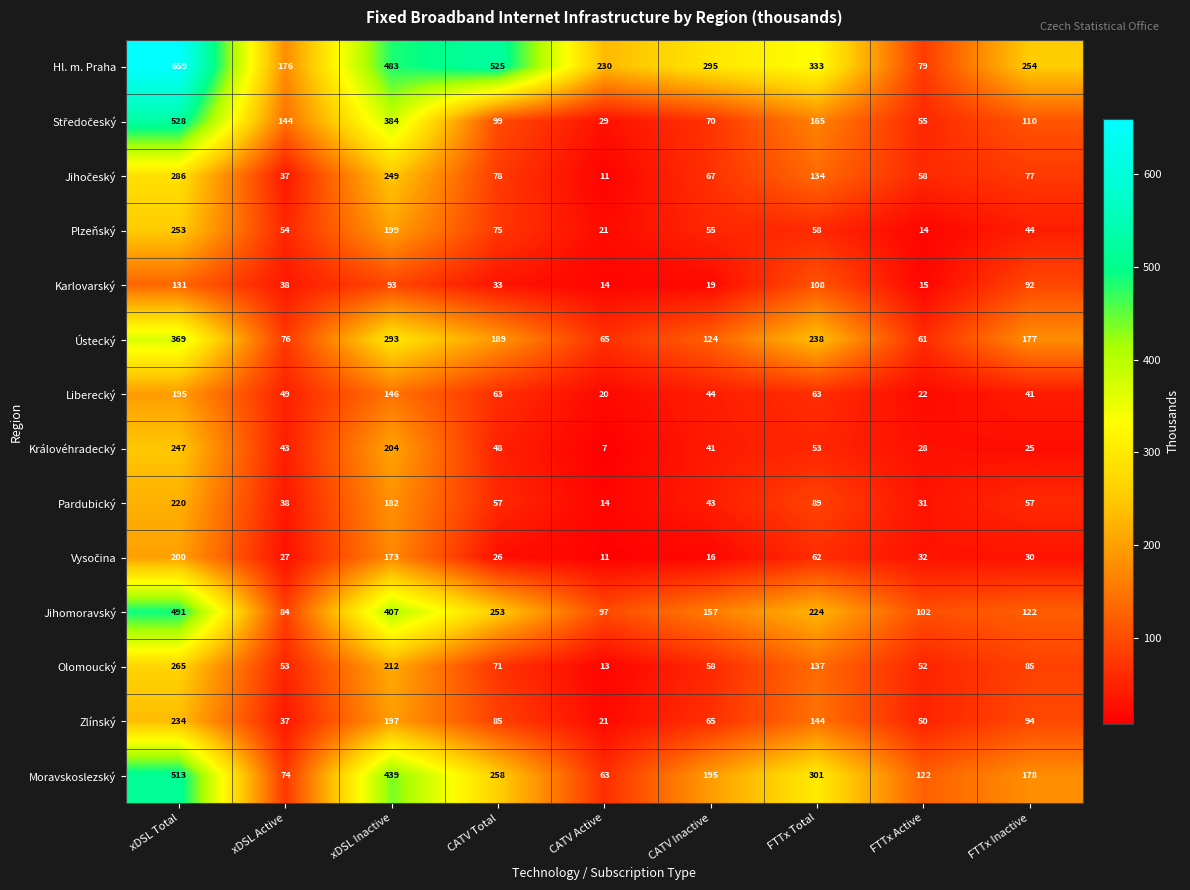

What is the average value of the Karlovarský series?

60